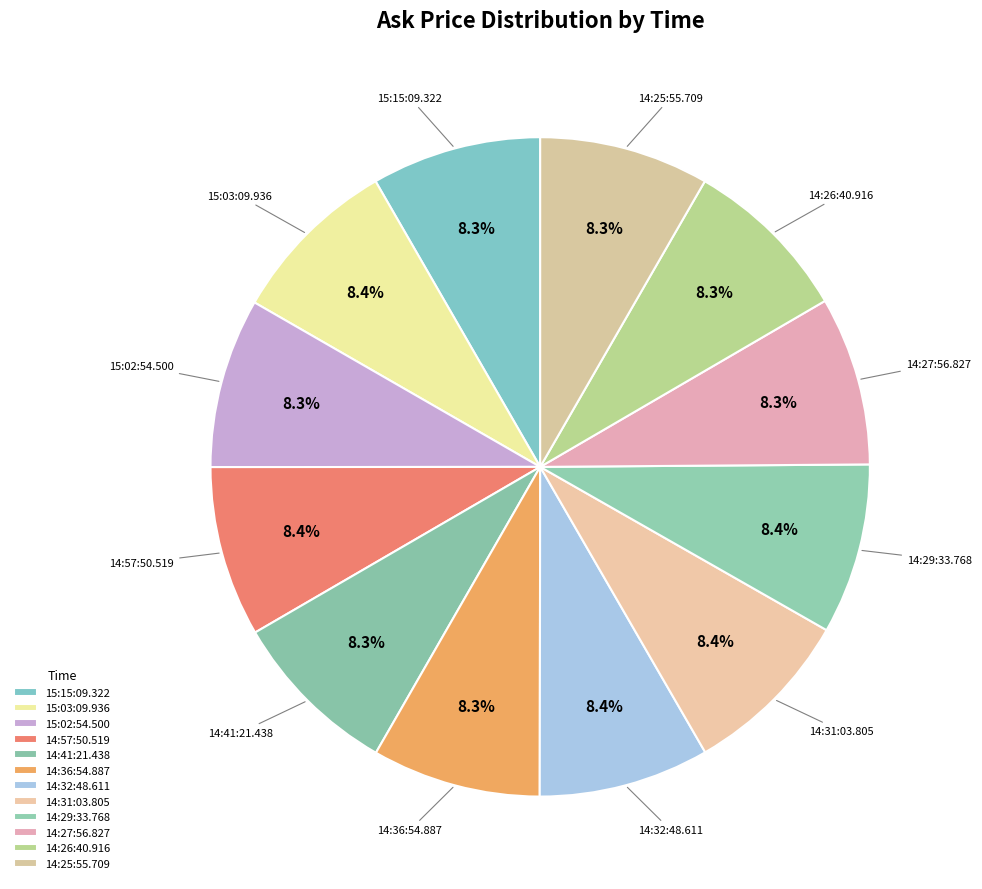

Rank the categories by value from lowest to highest.

14:36:54.887, 14:27:56.827, 14:26:40.916, 15:15:09.322, 15:02:54.500, 14:41:21.438, 14:25:55.709, 15:03:09.936, 14:57:50.519, 14:32:48.611, 14:29:33.768, 14:31:03.805